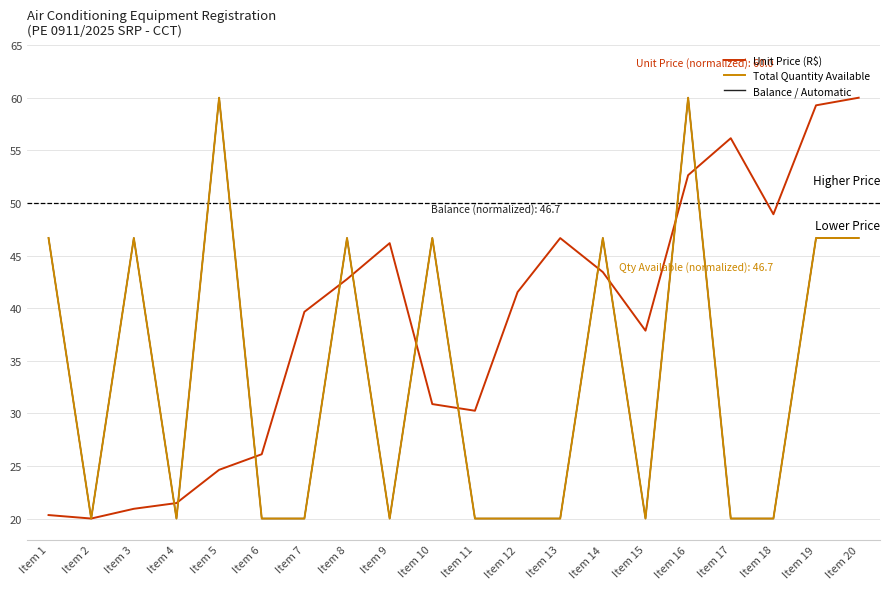

In Balance / Automatic, how many points are lower than both neighbors (excluding endpoints)?

4